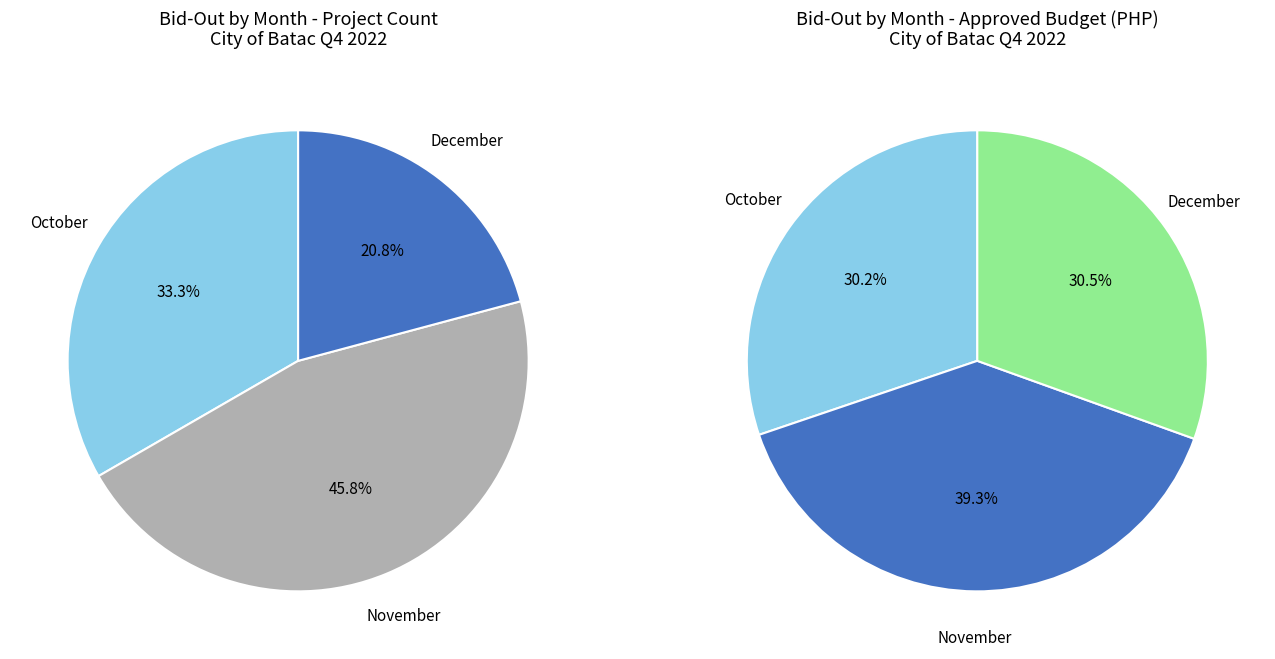

The November slice represents 36% of the pie. True or false?

False